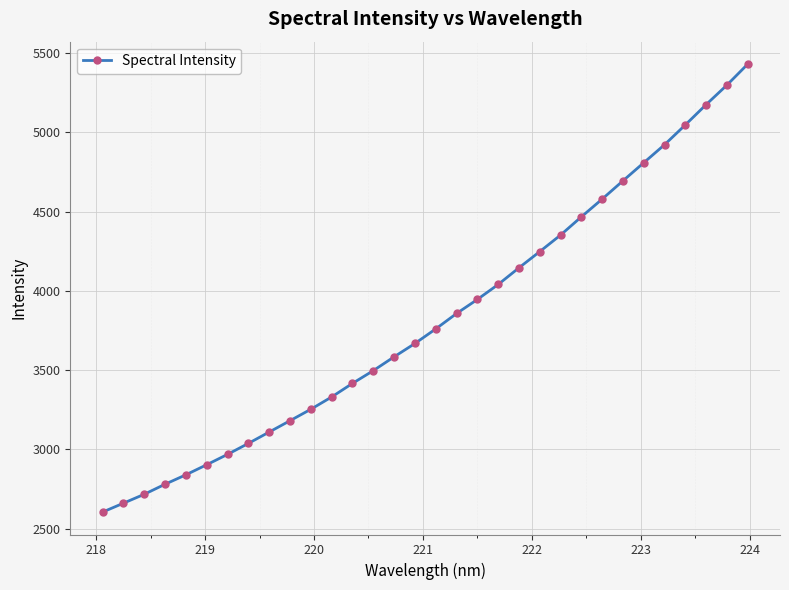

How many values exceed 3760?

16